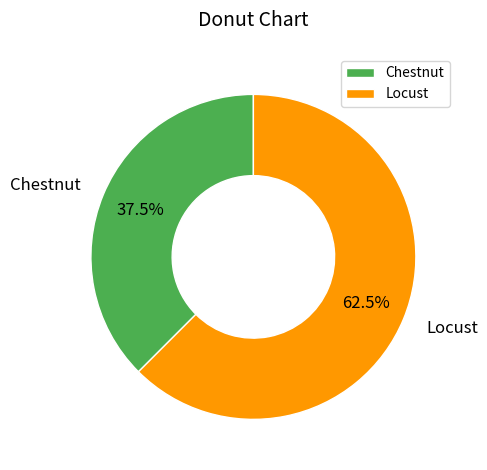

What portion of the pie excludes Chestnut?

62.5%